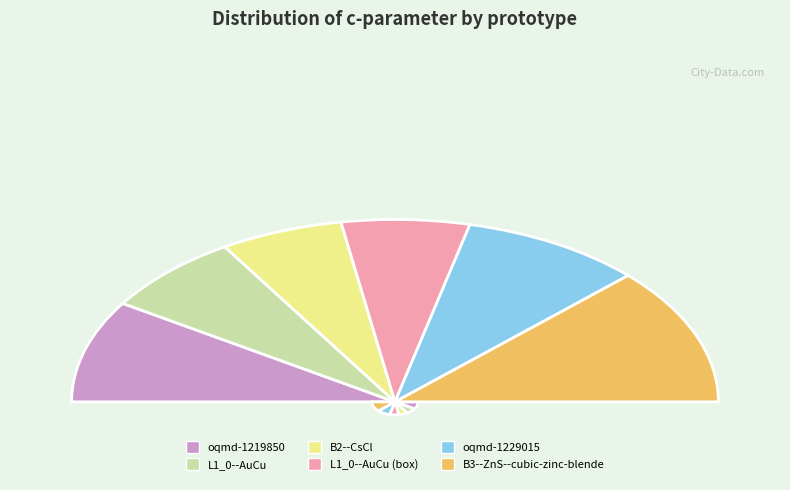

To the nearest percent, what is the average slice percentage?

17%